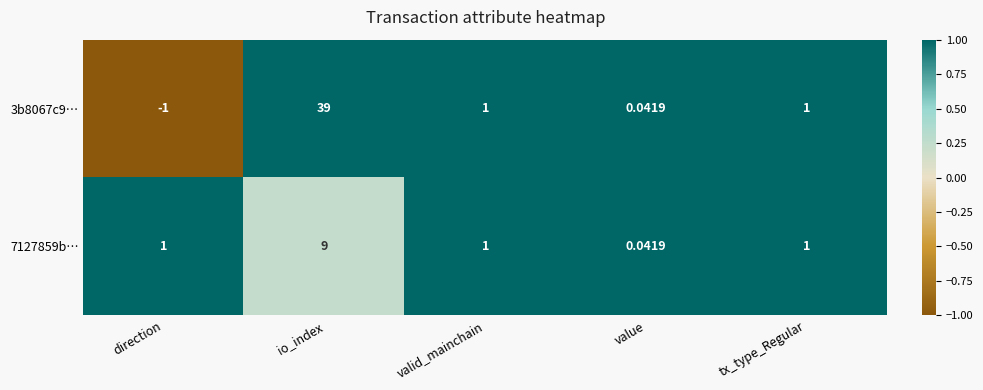

Where does the 3b8067c9… series first go above 1?

io_index